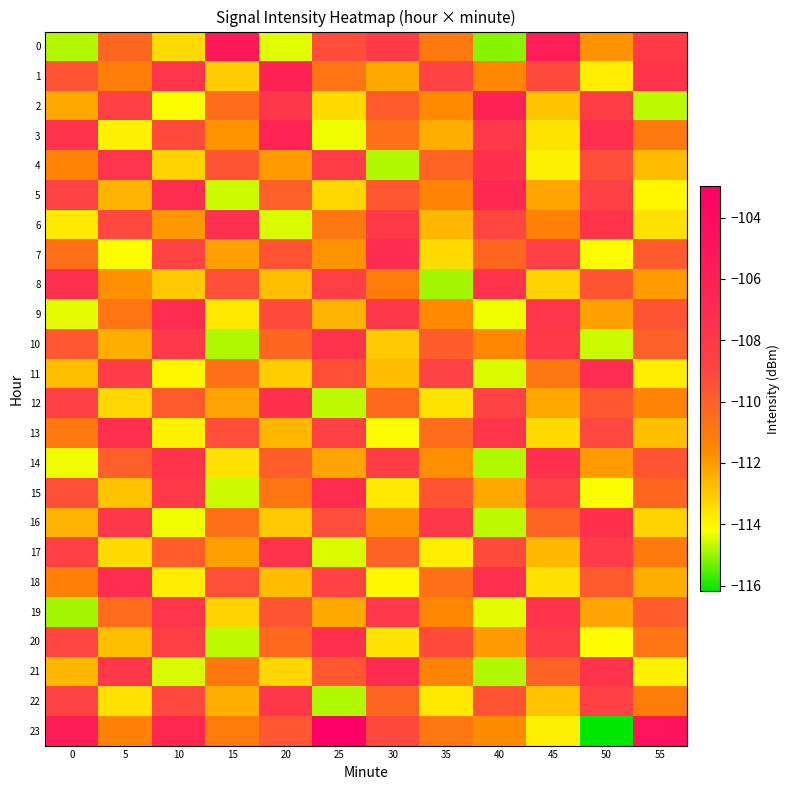

Which series changed the most between 20 and 30?

6